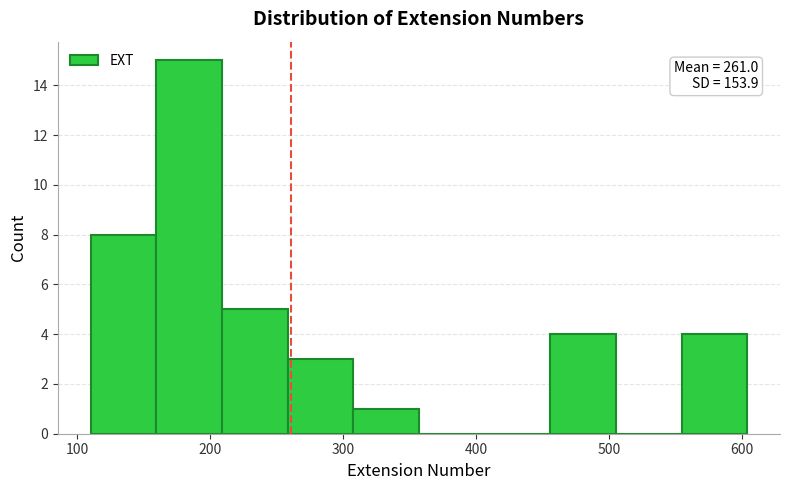

Which range on the x-axis has the tallest bar?

160 to 210